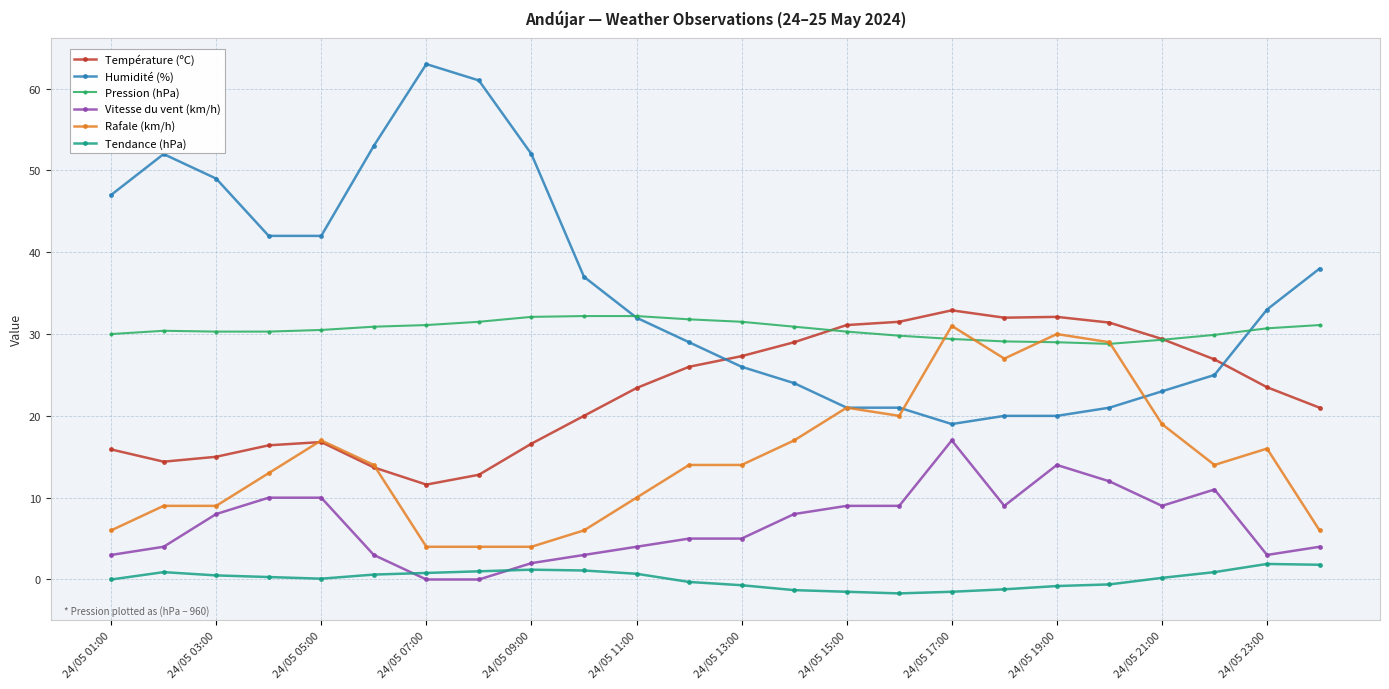

What is the value of the Pression (hPa) point at the 22nd from the left?

29.9